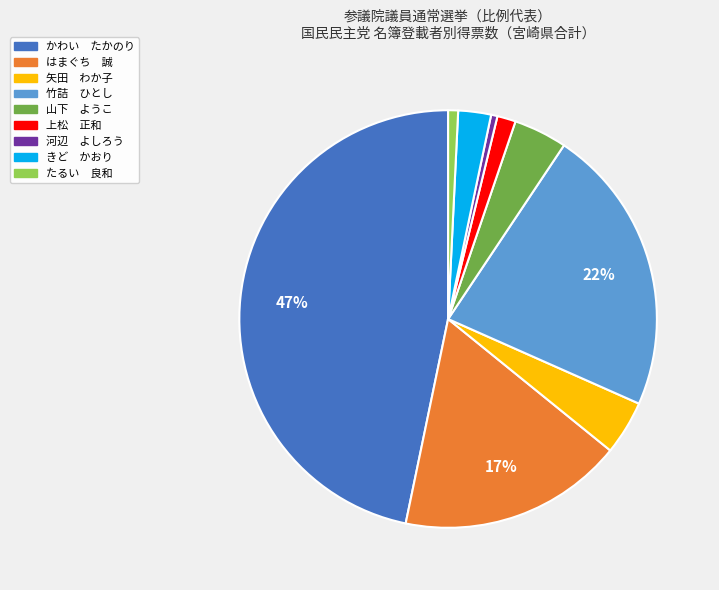

To the nearest percent, what is the combined percentage of かわい たかのり and 河辺 よしろう?

47%